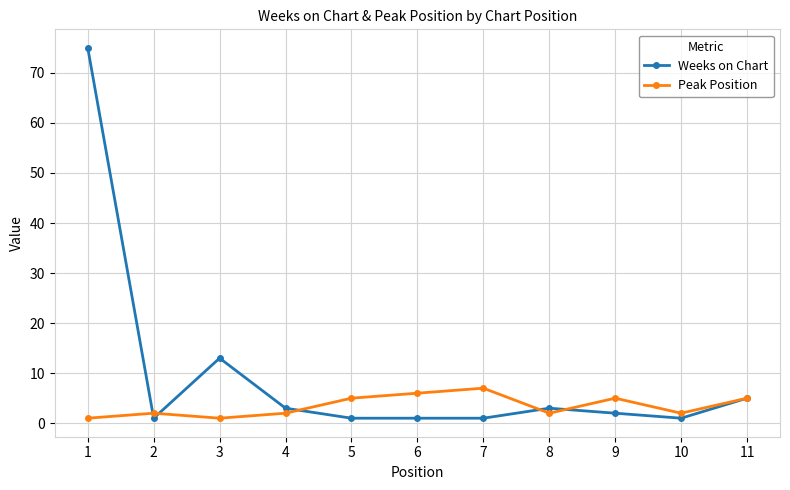

Rank the series by their maximum value, from highest to lowest.

Weeks on Chart, Peak Position